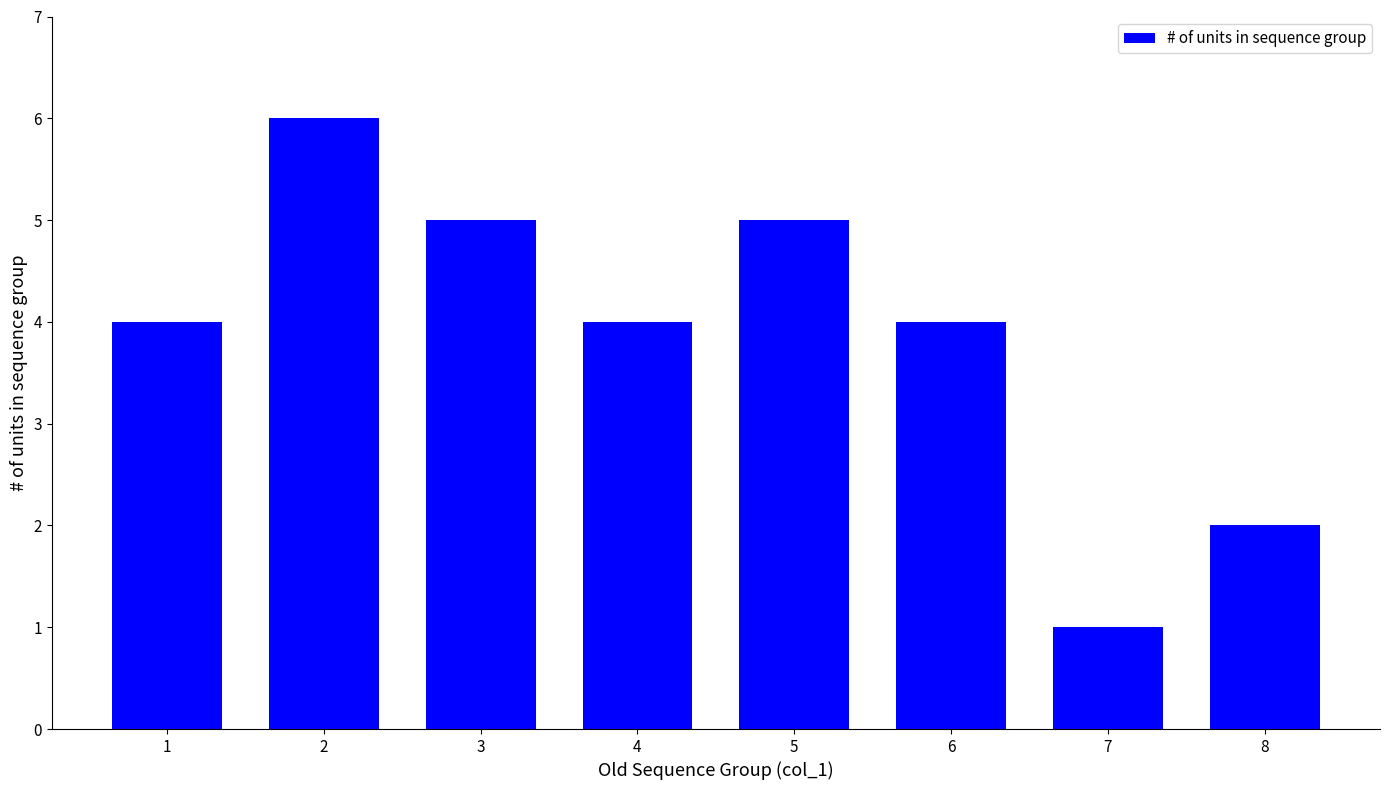

Which has a higher value, 8 or 6?

6